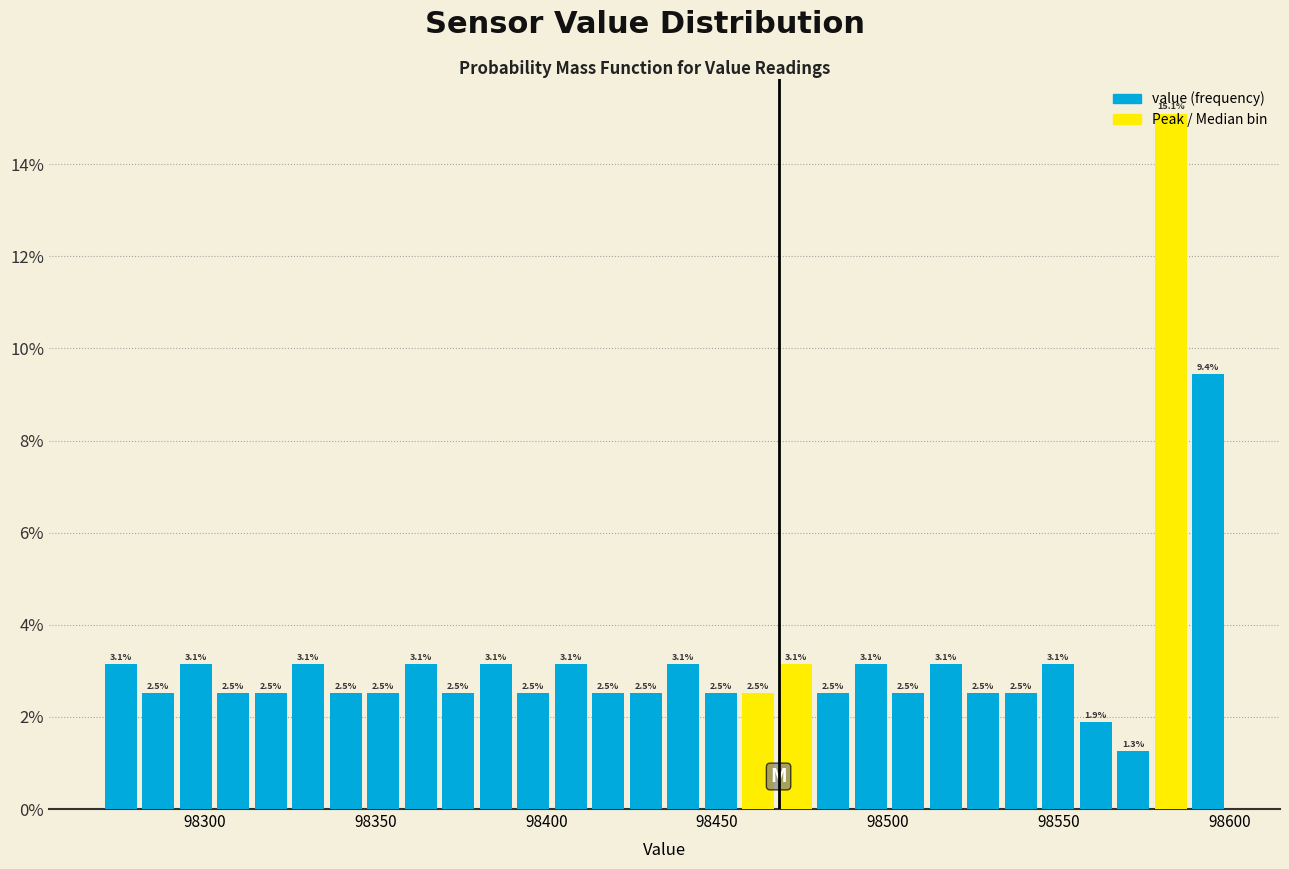

Around what value on the x-axis is the tallest bar? Give the approximate position of its centre, as read against the axis.

98585